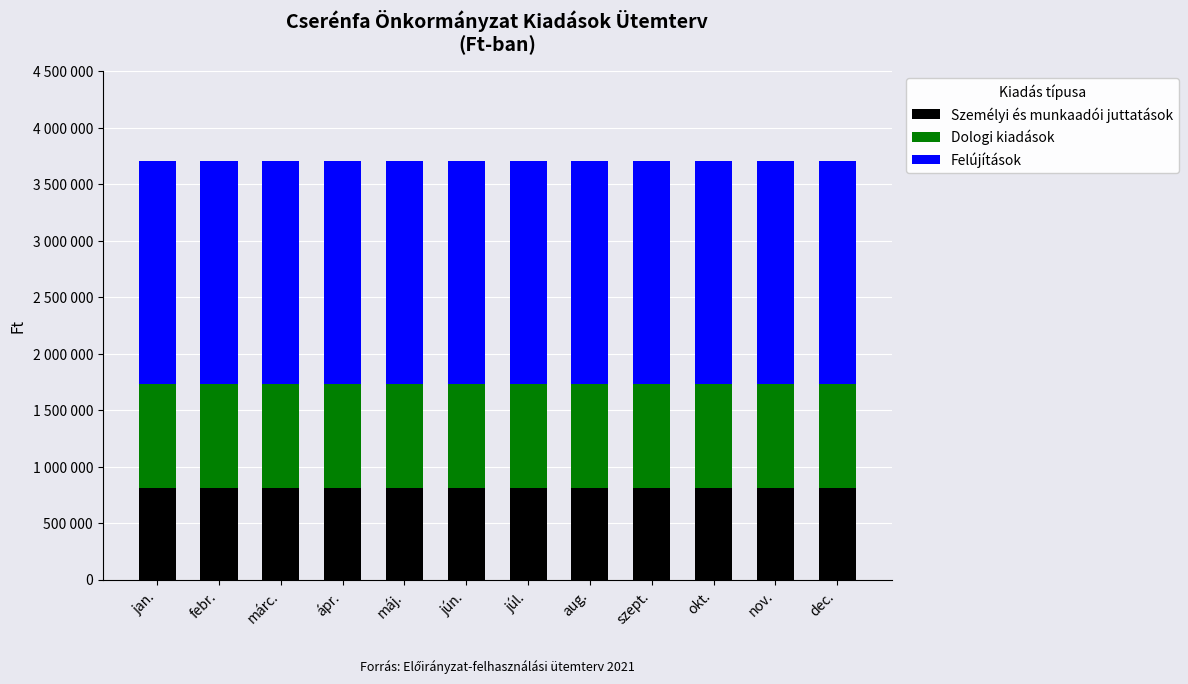

What are all the series names shown in the legend?

Személyi és munkaadói juttatások, Dologi kiadások, Felújítások